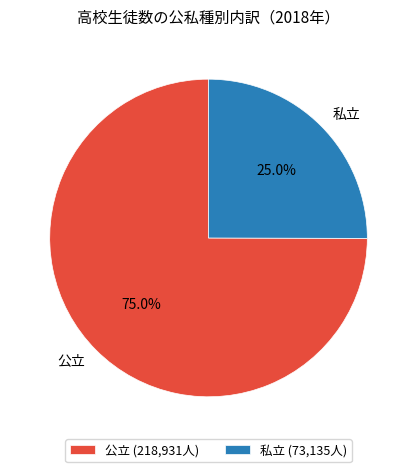

How many slices are in this pie chart?

2